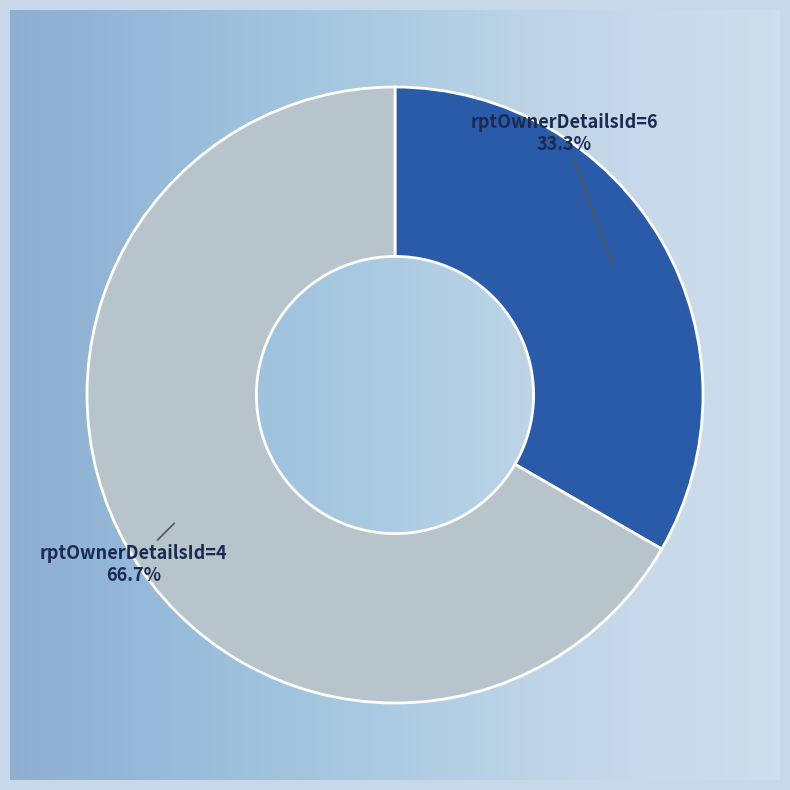

To the nearest percent, what is the difference between the largest and smallest slice percentages?

33%